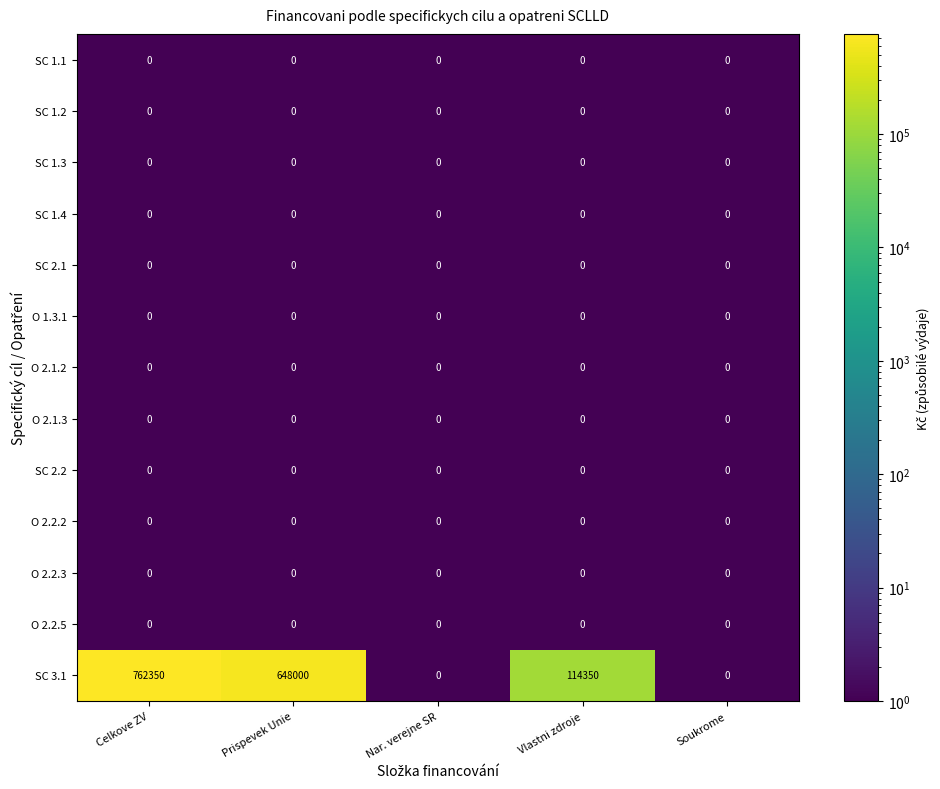

What is the difference between the highest and lowest values at Vlastni zdroje?

114350